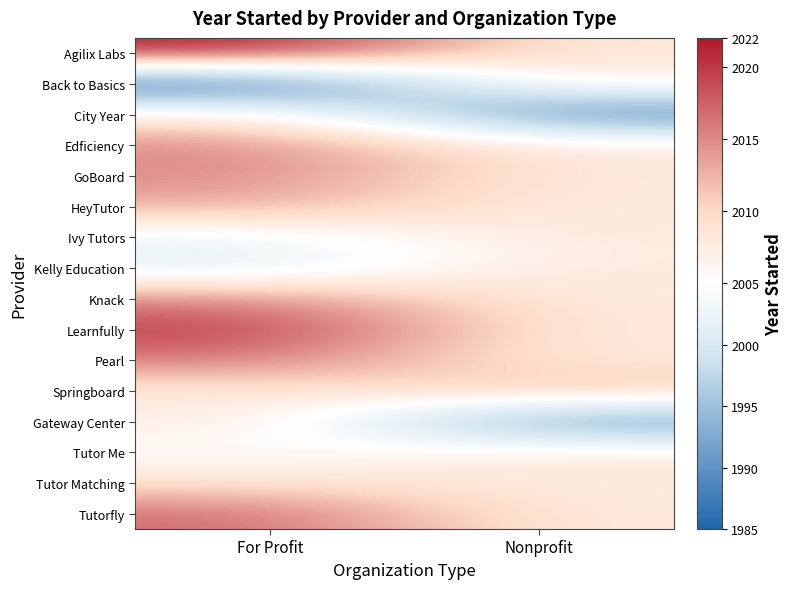

What is the difference between the highest and lowest values at Nonprofit?

24.0